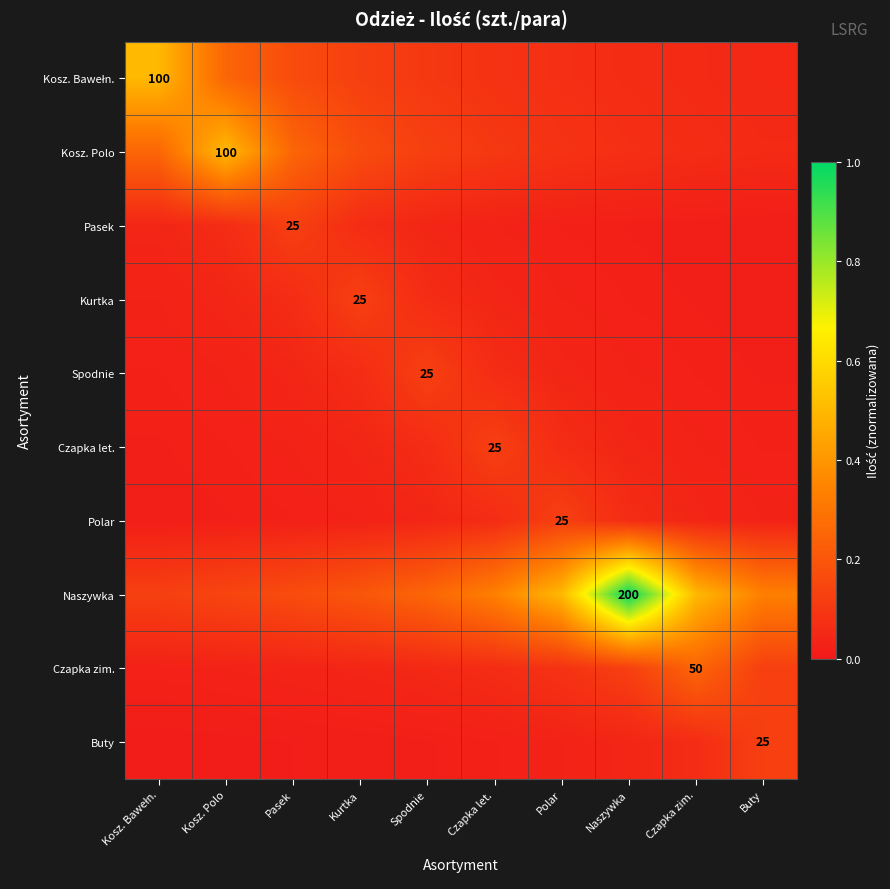

The Buty series shows 0.0 at Kosz. Polo. True or false?

False